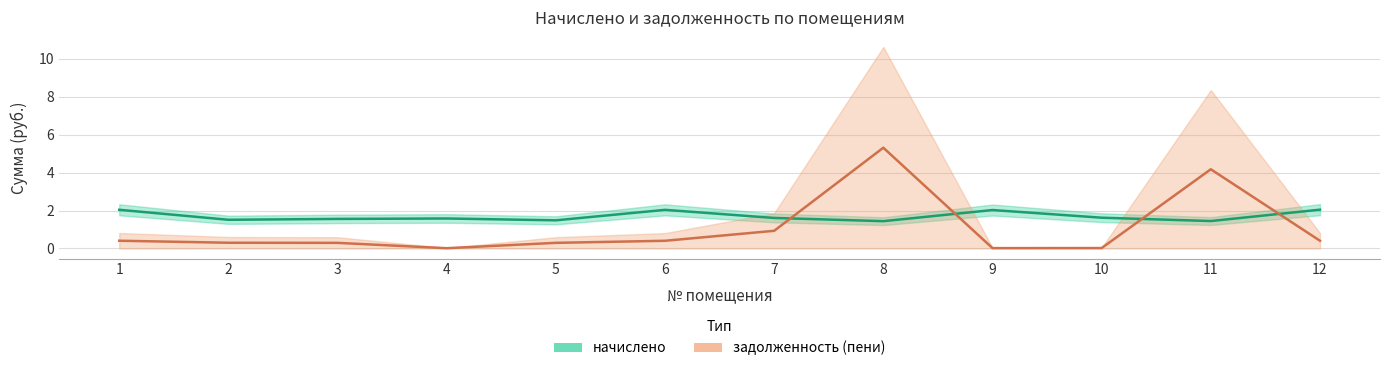

How many interior local peaks does the начислено series have?

3